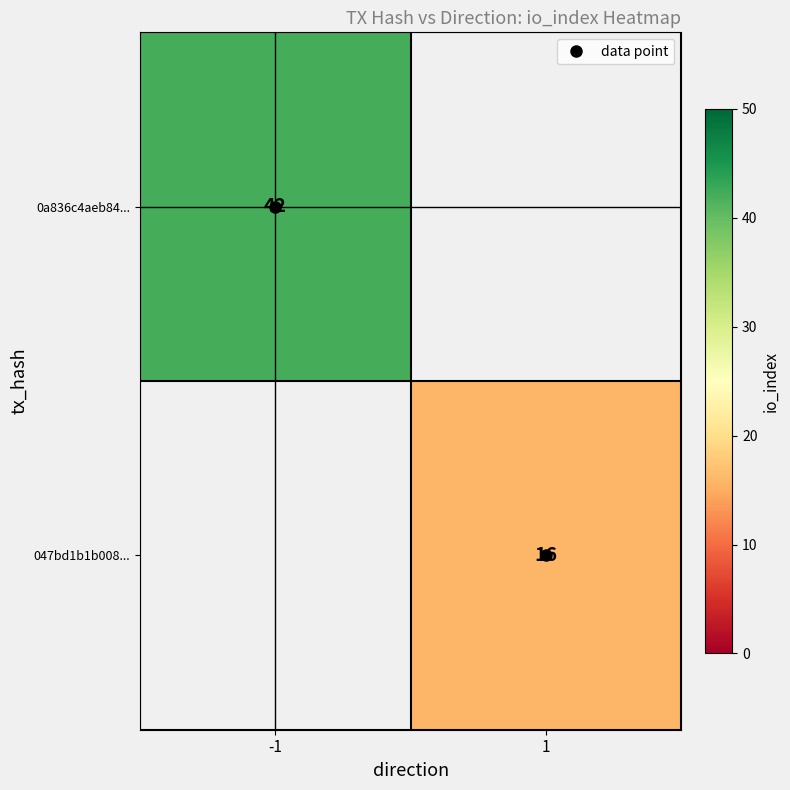

Which label corresponds to the largest value in the chart?

-1